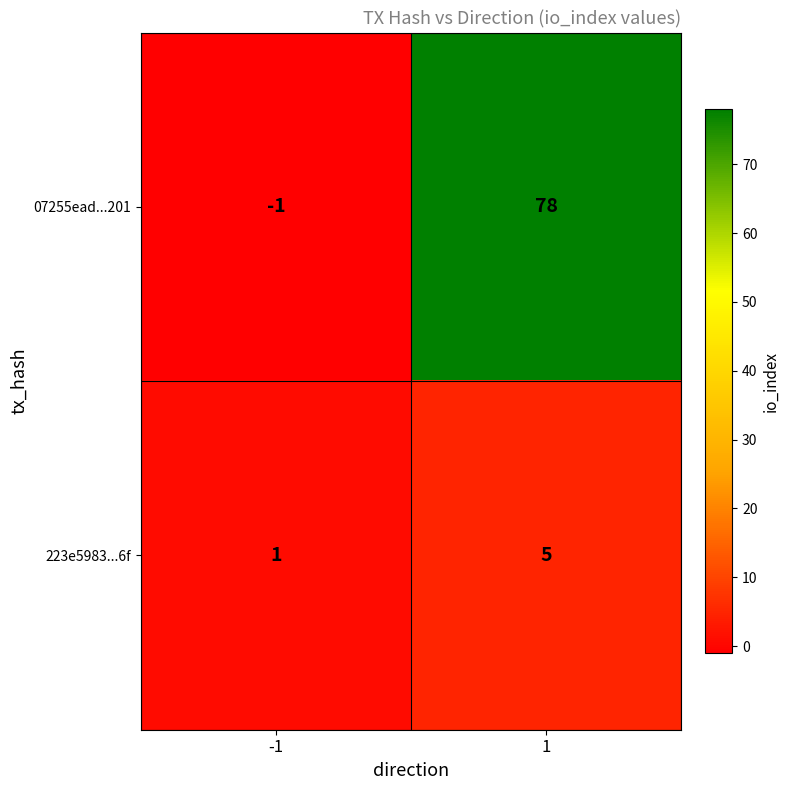

At -1, list the series in order from largest to smallest.

223e5983...6f, 07255ead...201